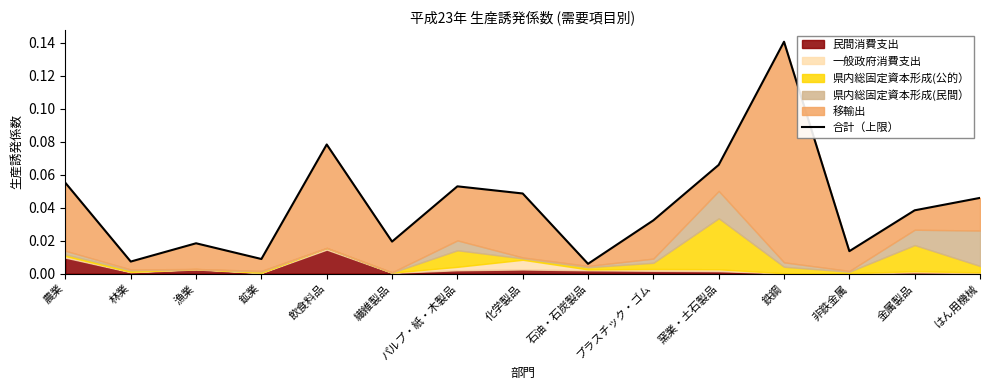

What is the label of the 3rd point from the right?

非鉄金属